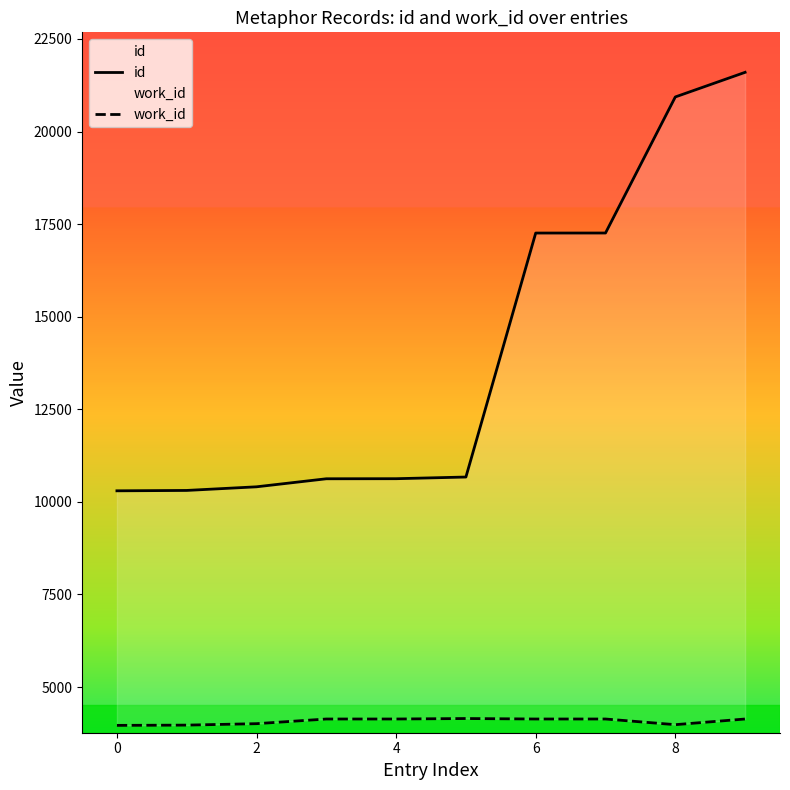

What is the spread (max minus min) of values at 0?

6334